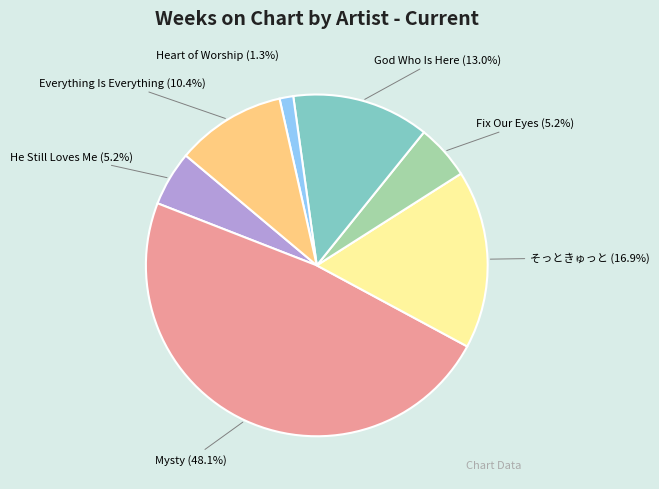

What is the smallest slice in the pie chart?

Heart of Worship